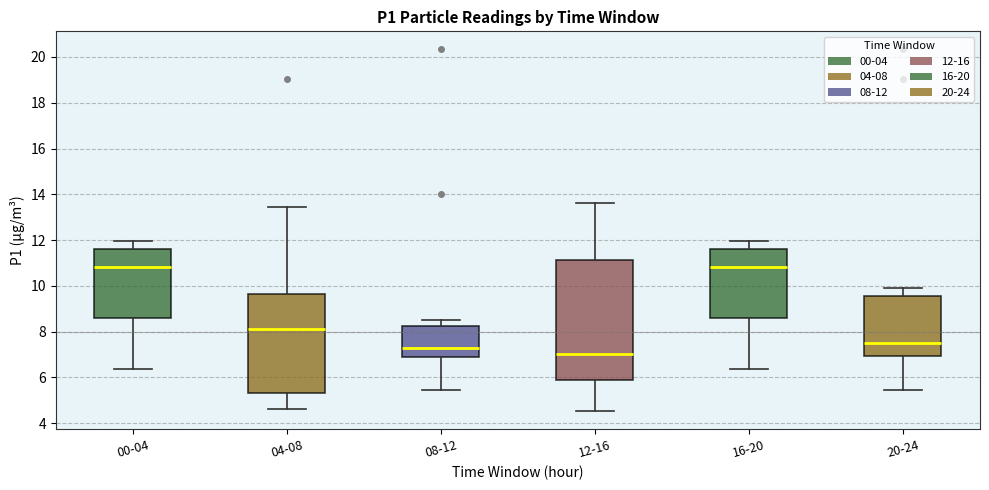

Where is the upper edge of the box for 12-16 on the y-axis? The values are not printed on the chart, so give them approximately, as read against the axis.

11.2